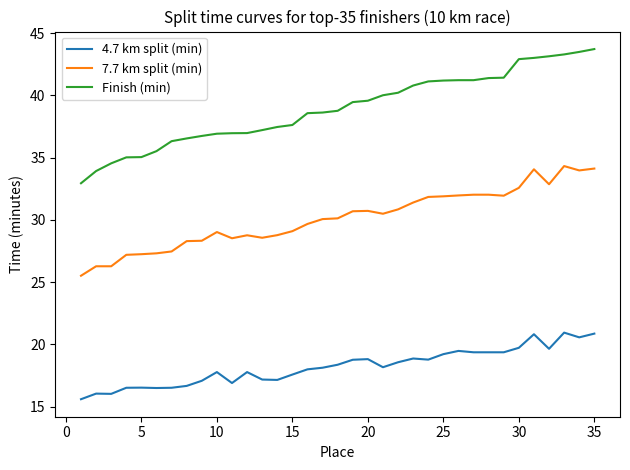

True or false: Finish (min) and 7.7 km split (min) intersect in this chart.

False